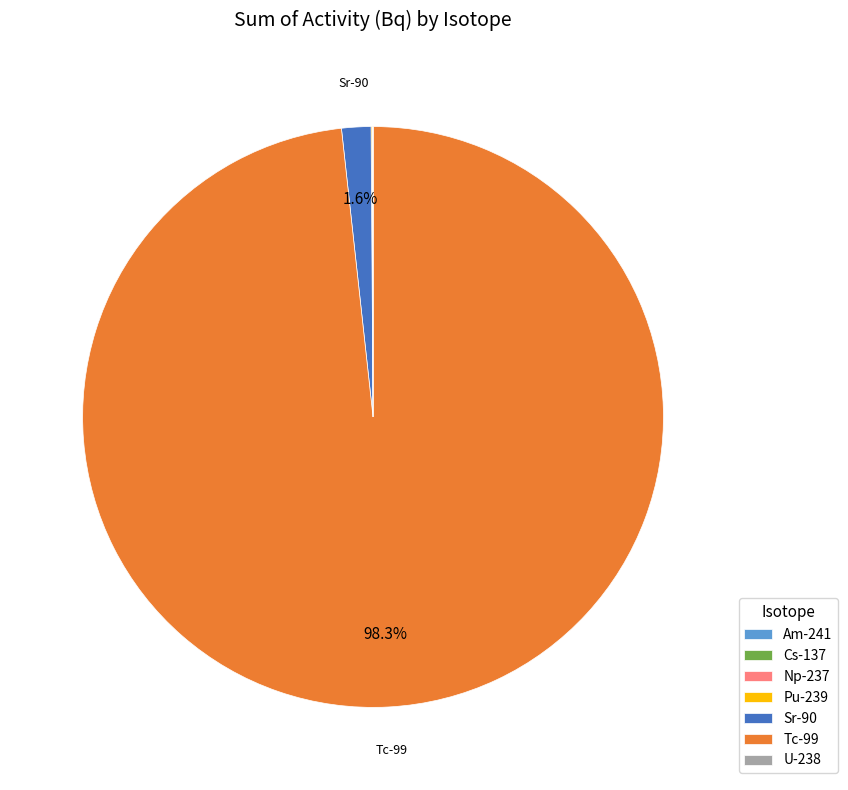

The Sr-90 slice represents 2% of the pie. True or false?

True